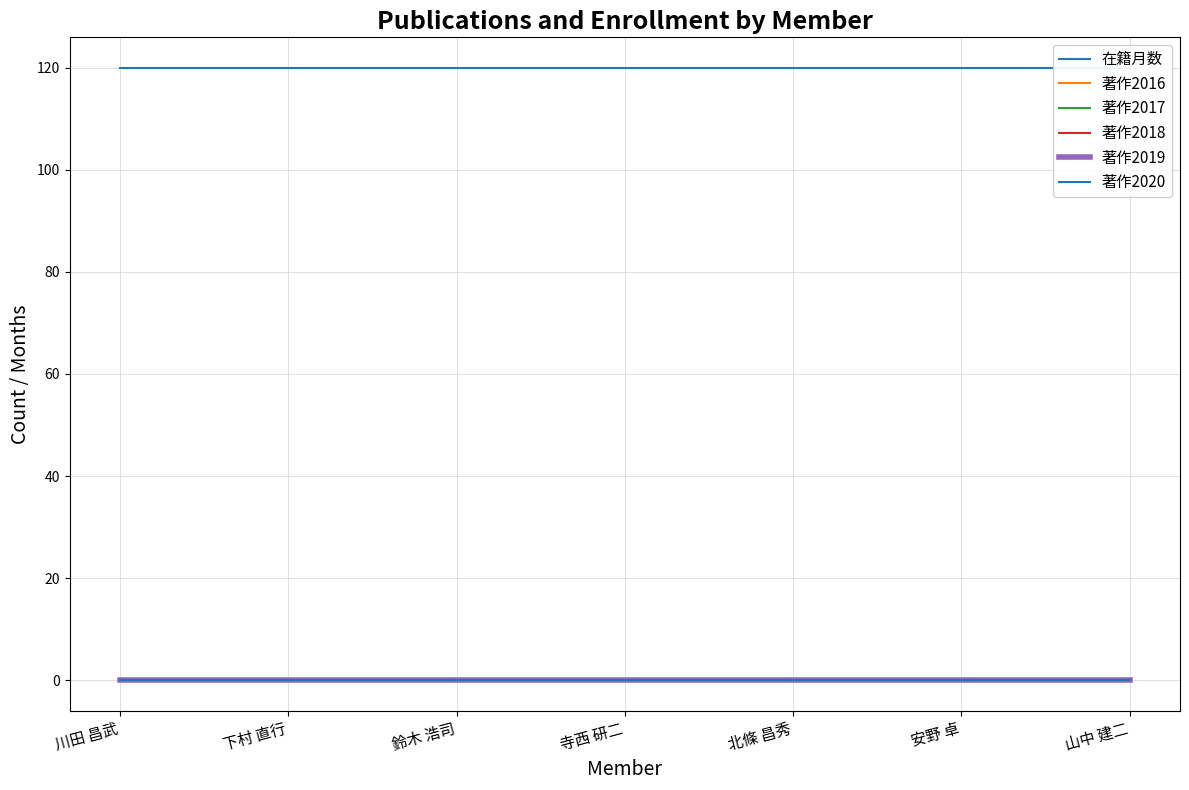

At which category is the sum across all series the highest?

川田 昌武